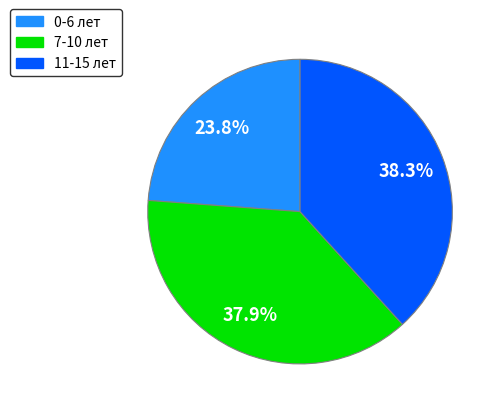

What portion of the pie excludes 11-15 лет?

61.7%